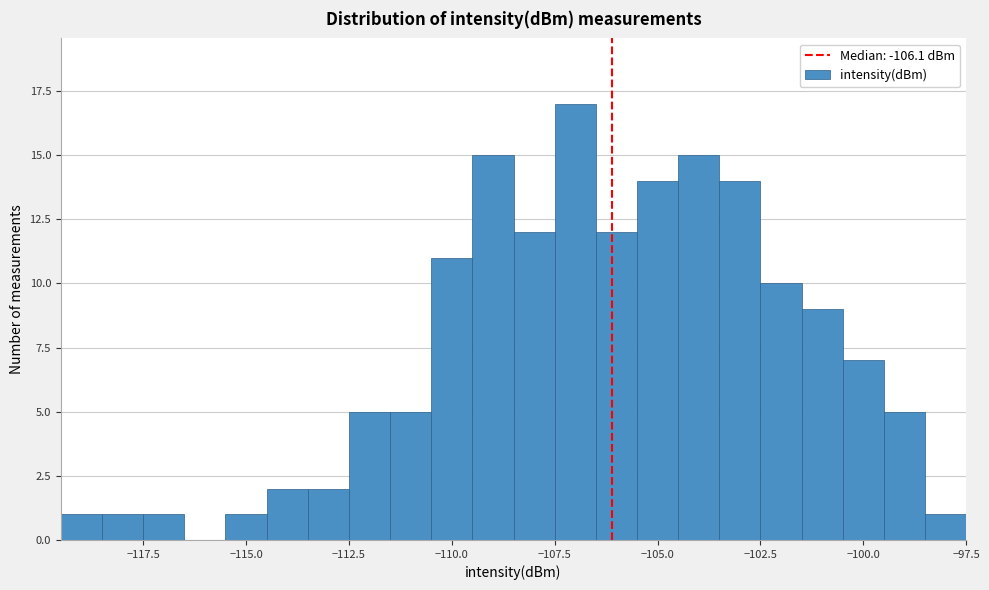

Read against the x-axis, roughly where is the centre of the tallest bar?

-107.0